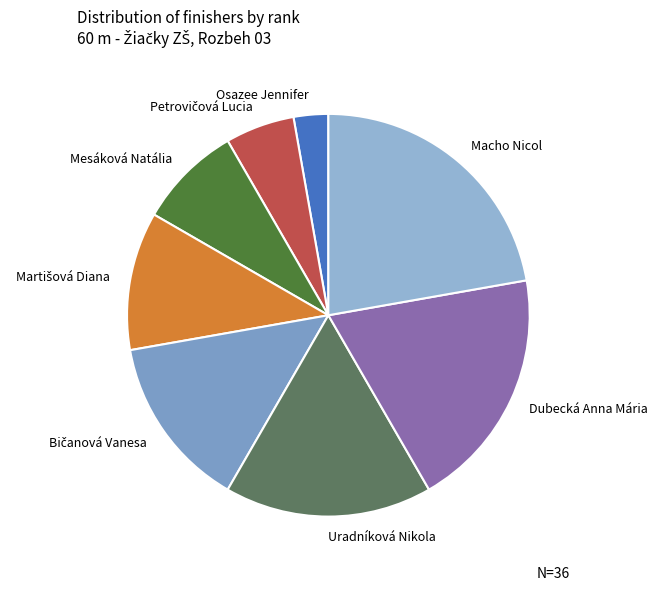

Is there a majority slice in this chart?

No